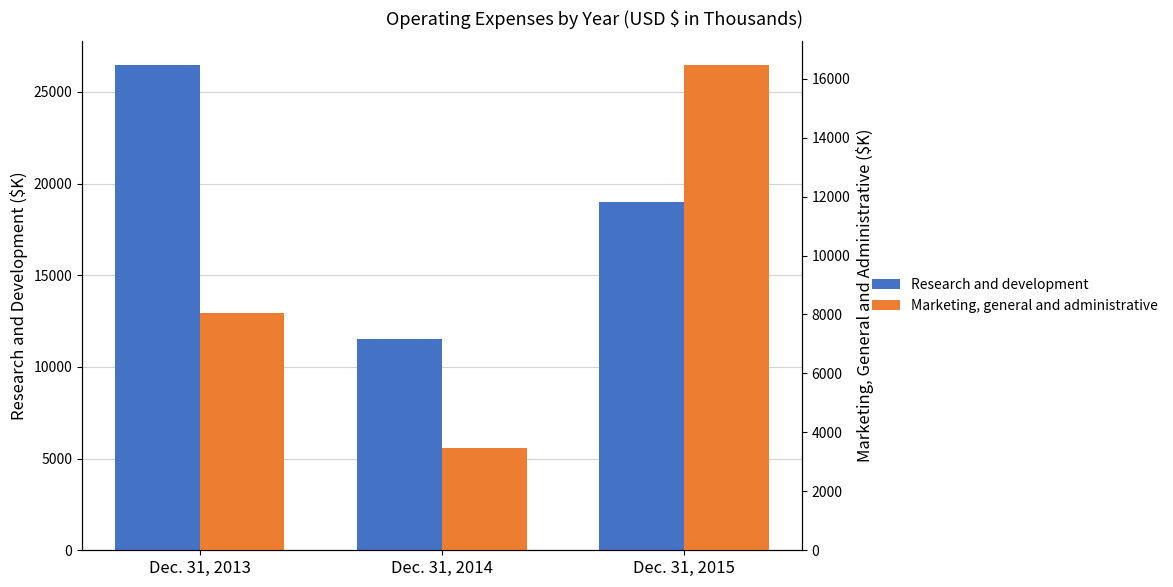

List the series in order of their peak value, lowest first.

Marketing, general and administrative, Research and development